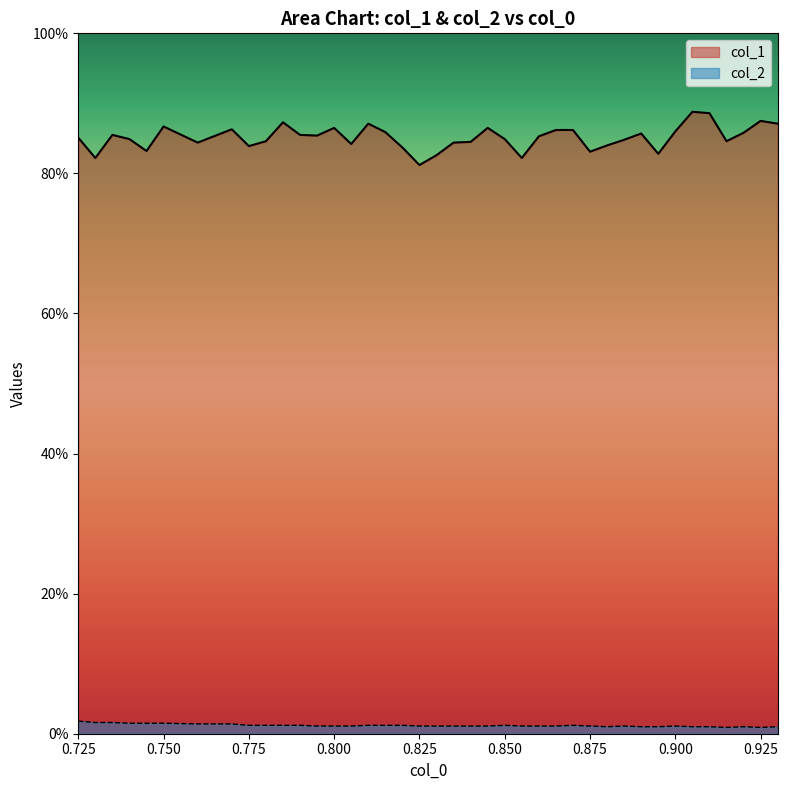

What is the label of the 21st point from the left?

0.835